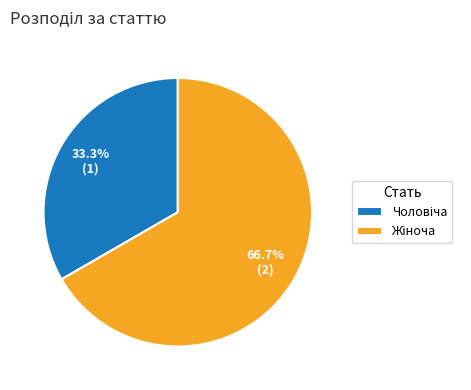

To the nearest percent, what is the average slice percentage?

50%